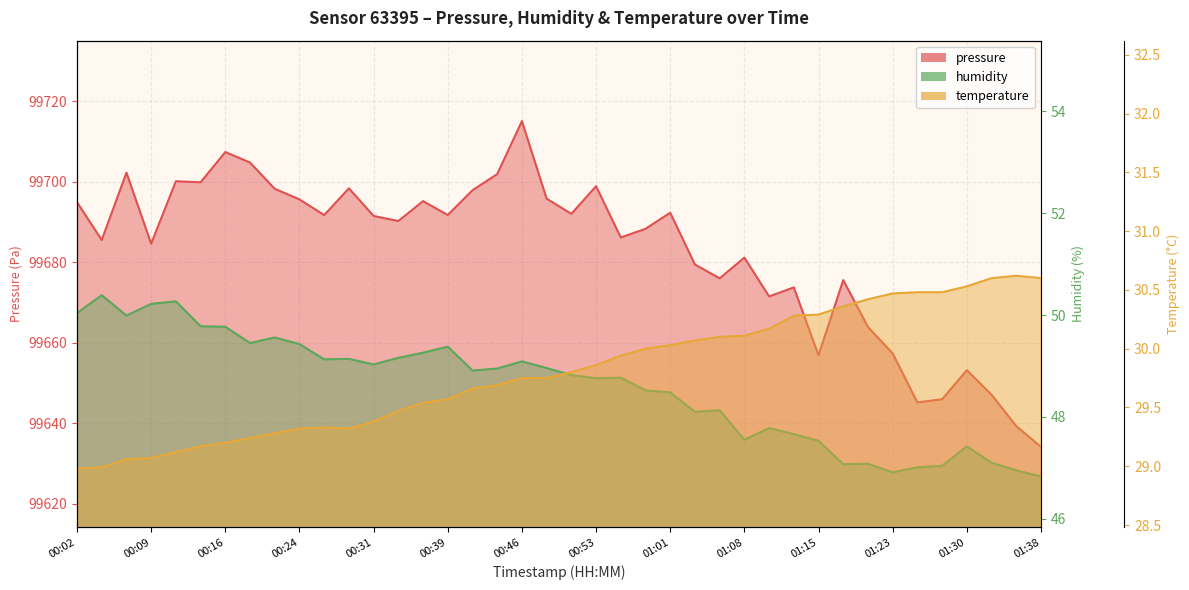

Which series has the largest total across all categories?

pressure